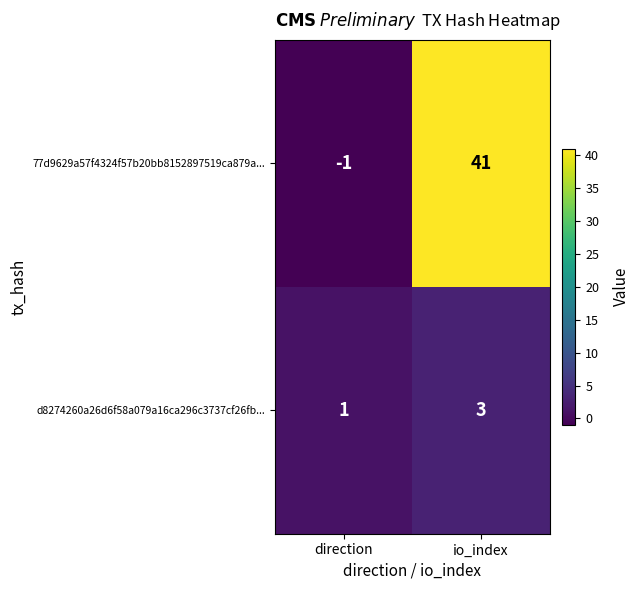

Reading left to right, list all the values displayed in this chart.

77d9629a57f4324f57b20bb8152897519ca879a...: direction=-1	io_index=41
d8274260a26d6f58a079a16ca296c3737cf26fb...: direction=1	io_index=3